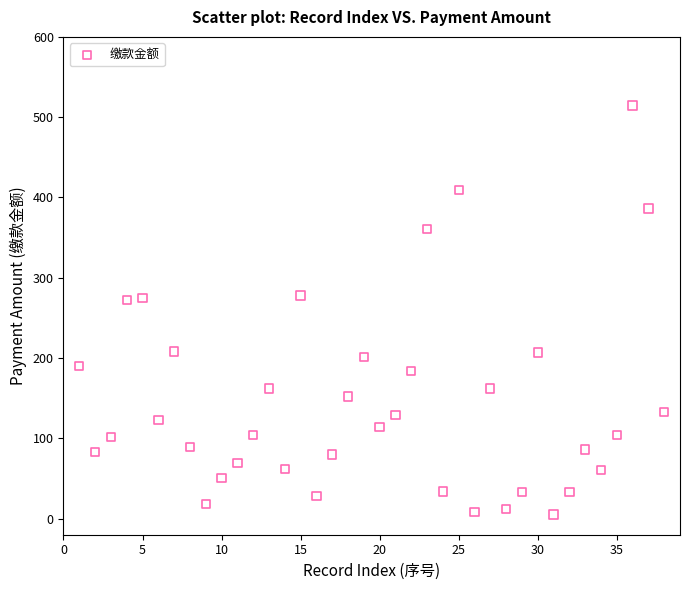

What is the range of X values (max minus min)?

37.0